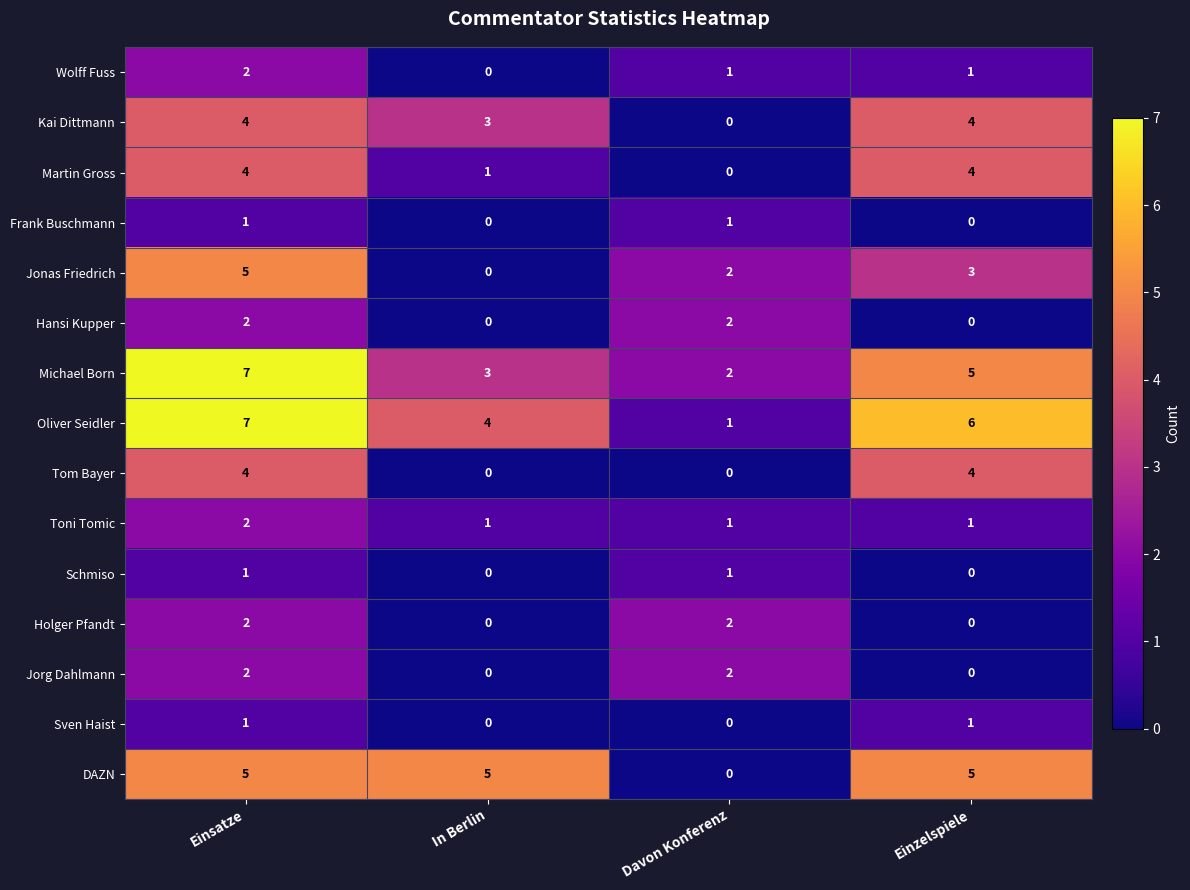

What is the difference between the highest and lowest values at Davon Konferenz?

2